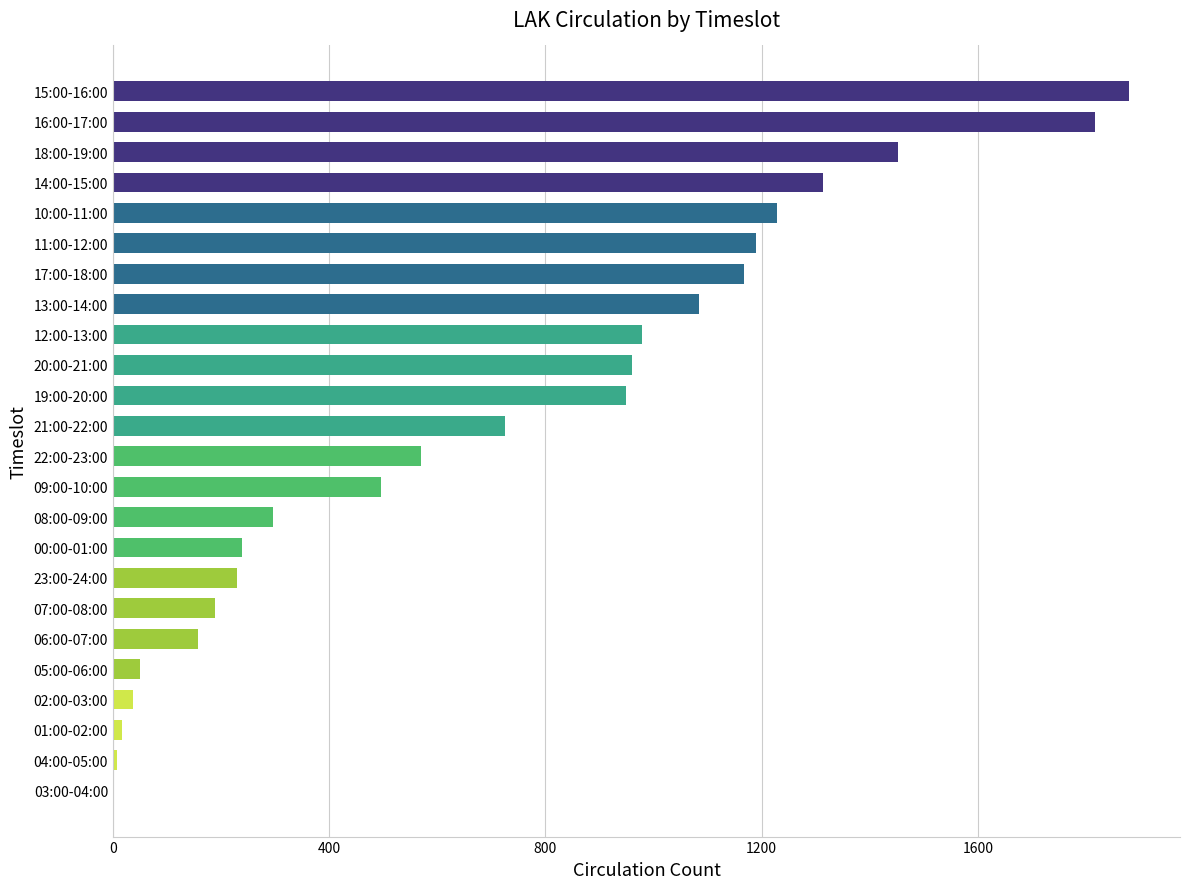

What is the sum of all values?

17039